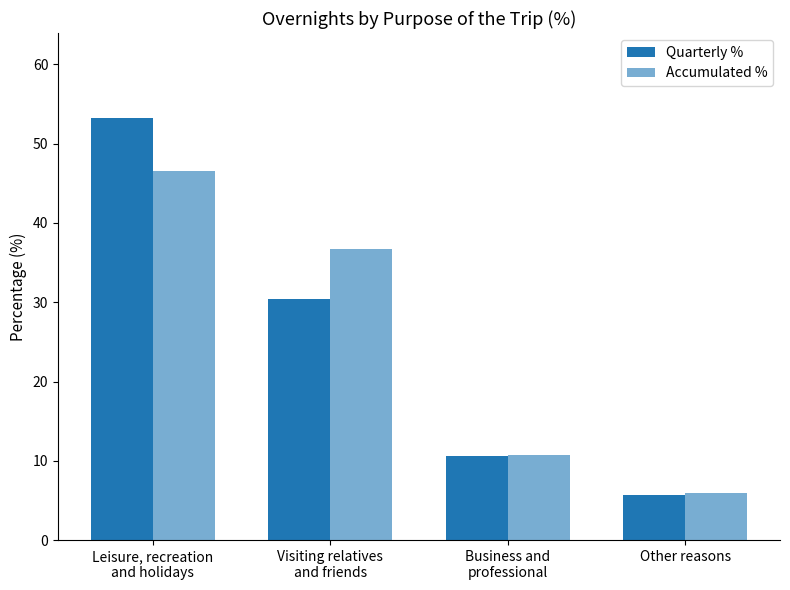

How many distinct data groups are displayed?

2